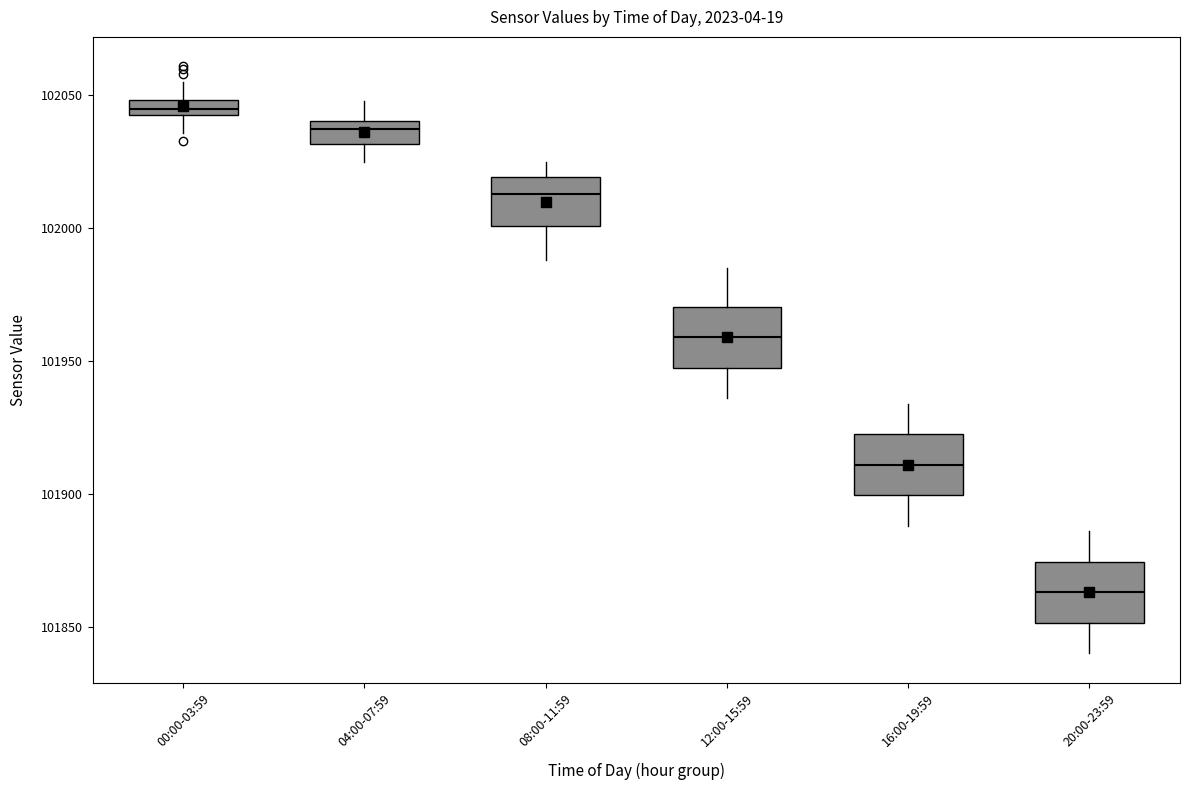

Where is the lower edge of the box for 12:00-15:59 on the y-axis? The values are not printed on the chart, so give them approximately, as read against the axis.

101950